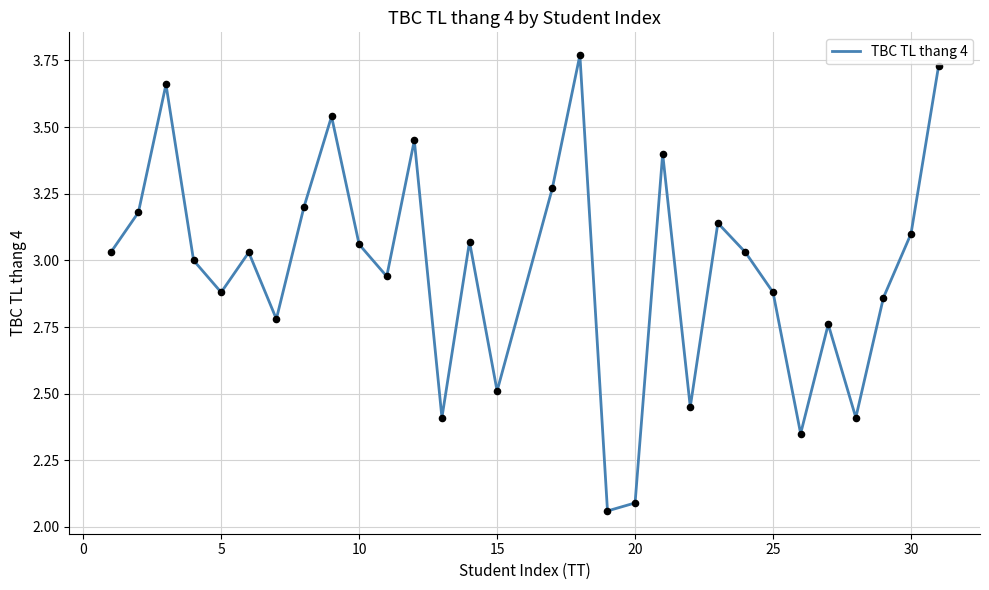

What is the difference between the maximum and minimum values?

1.7